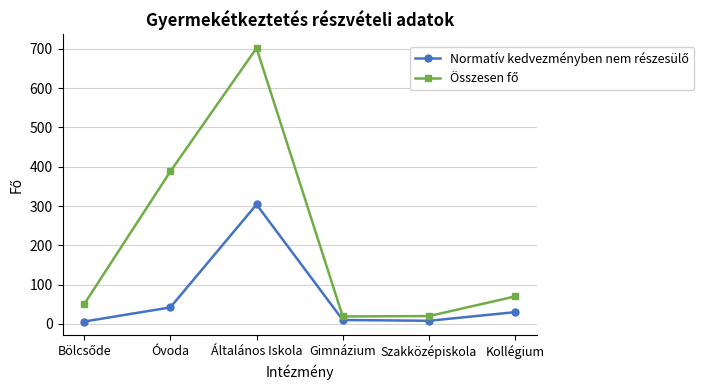

What is the maximum value shown in the chart?

702